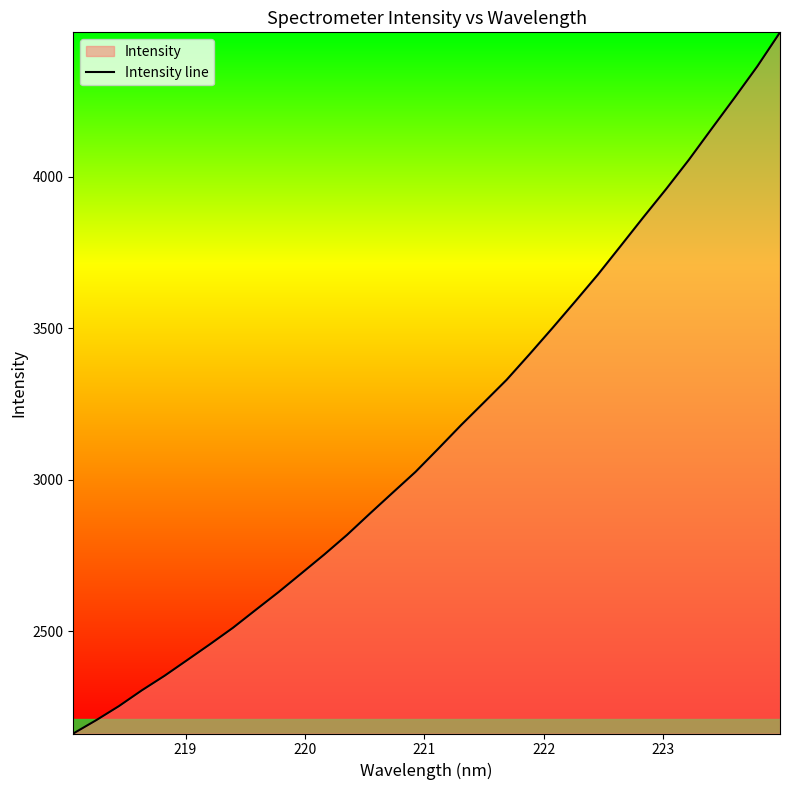

What is the difference between the maximum and minimum values?

2314.0